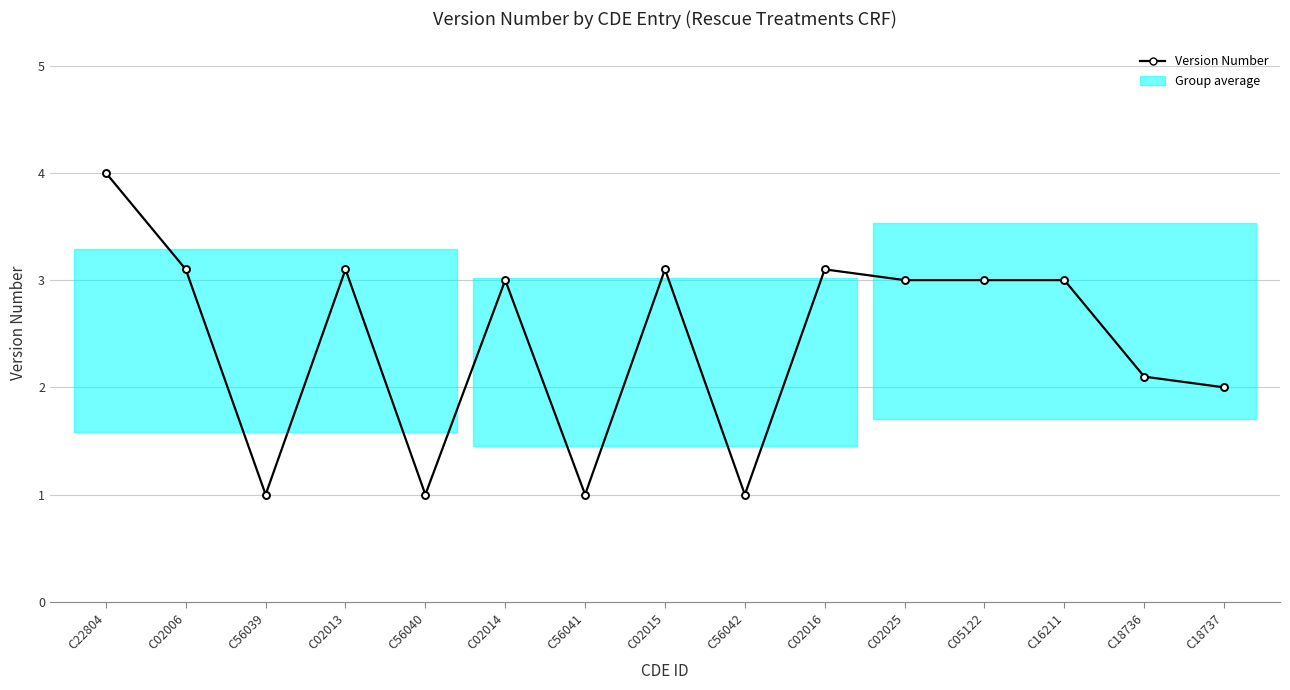

What is the sum of all values?

36.5